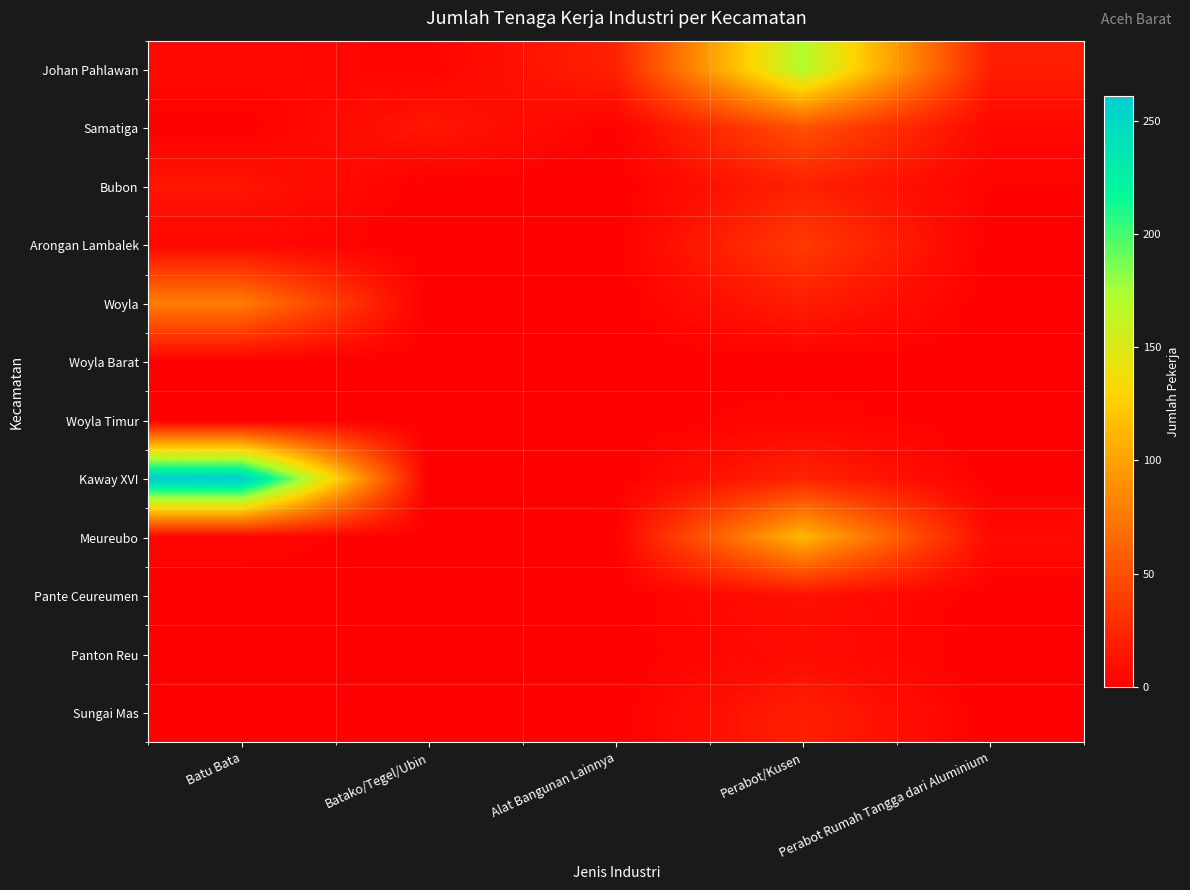

What is the total value across all series at Batako/Tegel/Ubin?

18